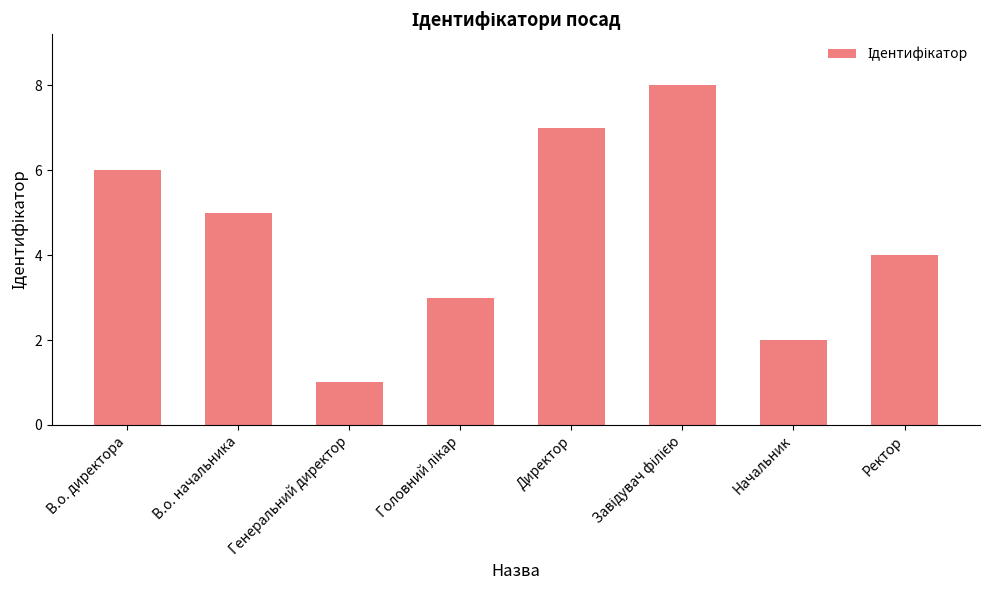

The chart shows a value of 5 at В.о. начальника. True or false?

True